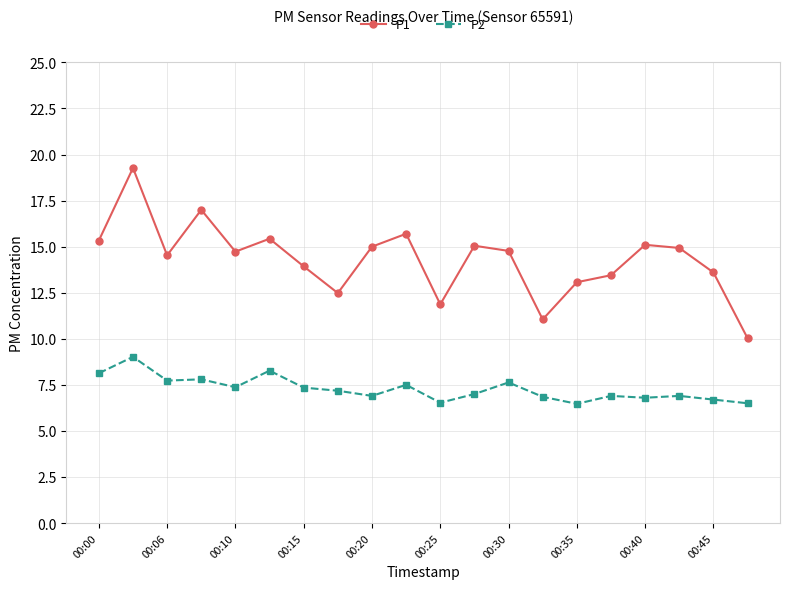

What is the difference between the second highest and second lowest values in the P2 series?

1.8